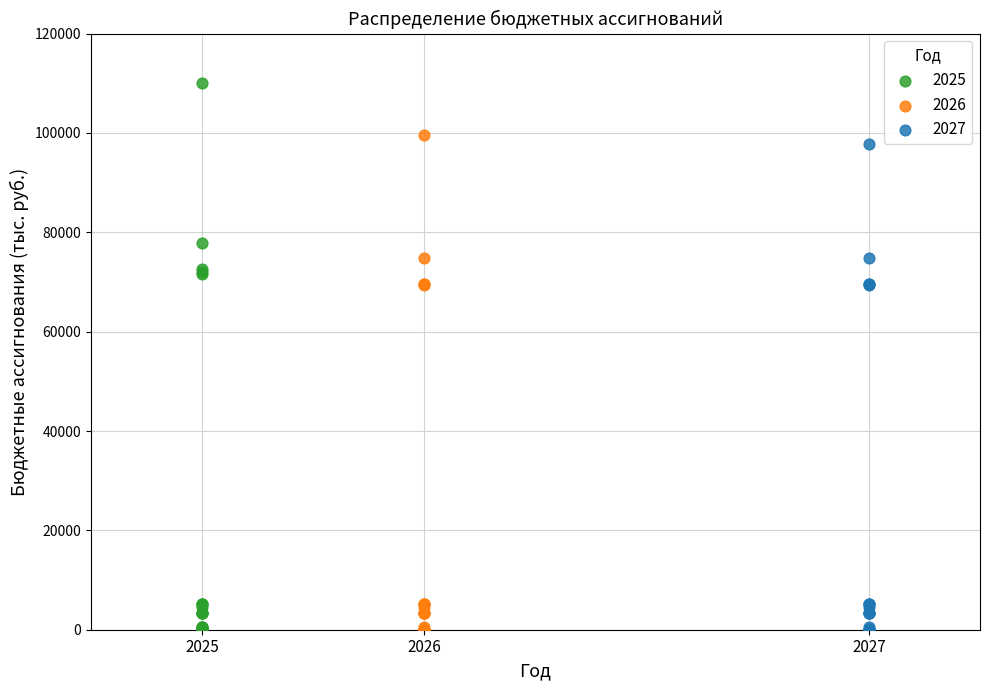

Which series has the widest spread of Y values?

2025